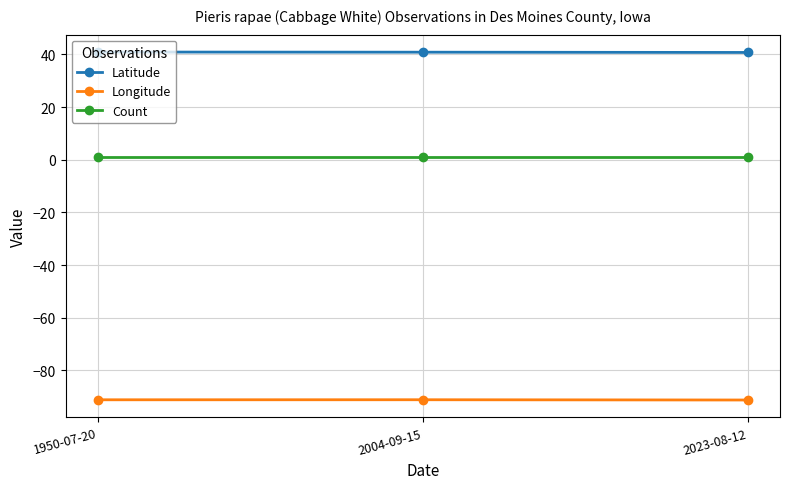

Is it true that Longitude equals -91.2 at 2004-09-15?

True